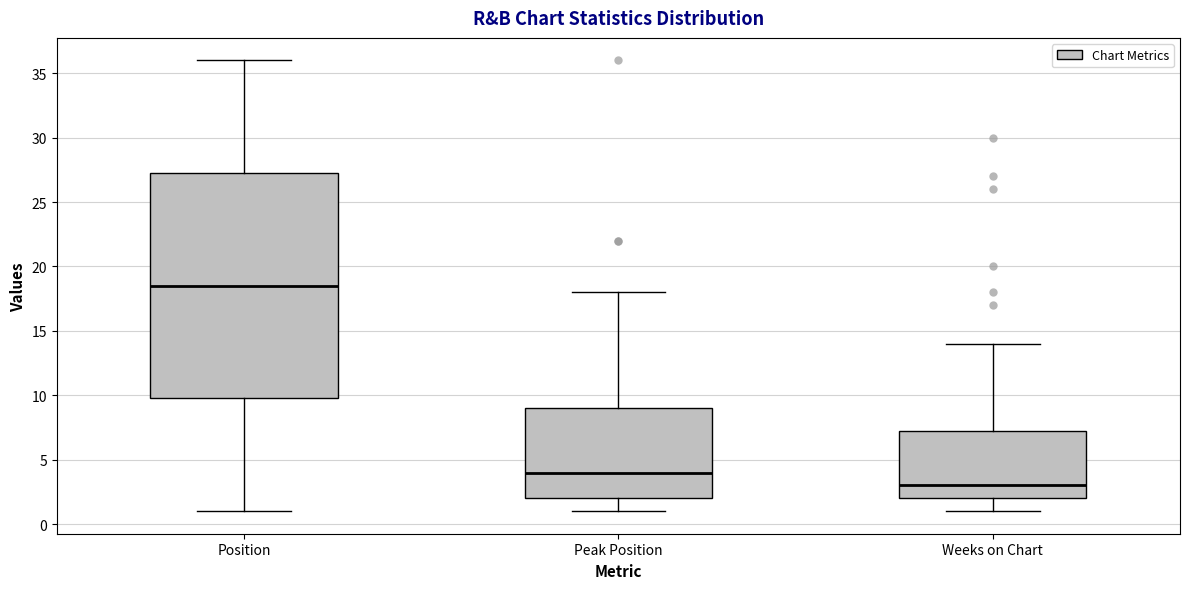

Comparing the boxes themselves (not the whiskers), which one is the tallest?

Position